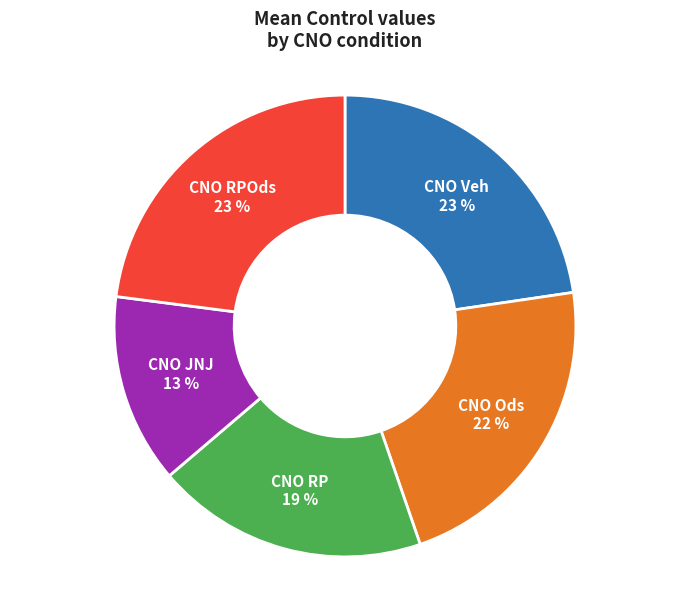

How many segments does this pie chart have?

5